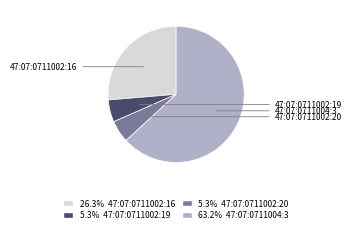

Does any single category account for the majority?

Yes